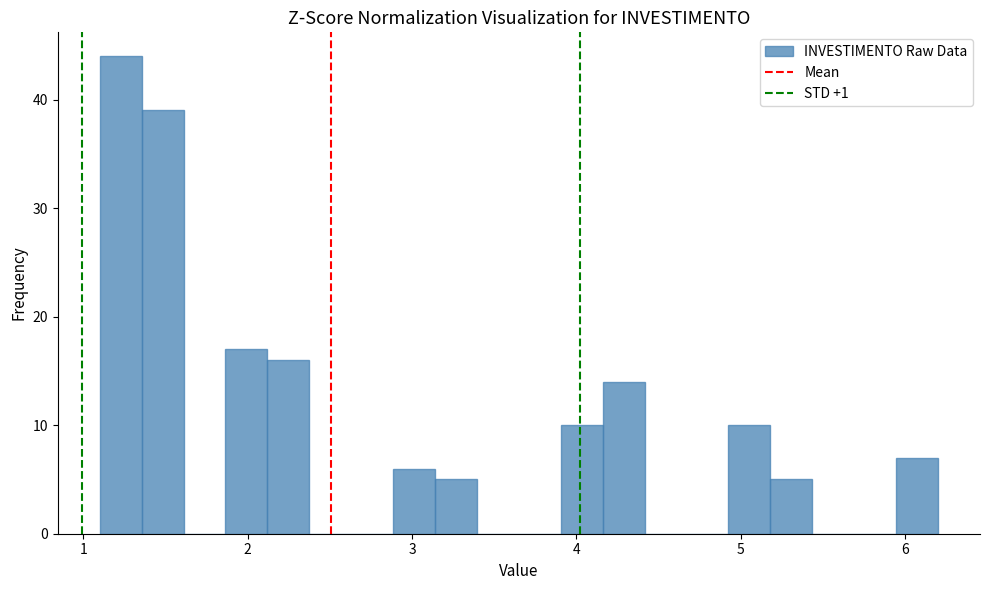

Read against the x-axis, roughly where is the centre of the tallest bar?

1.2